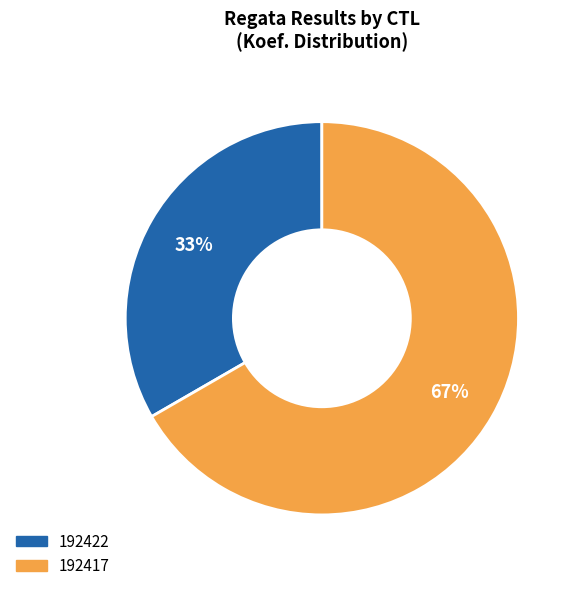

Do 192417 and 192422 together represent more than half of the pie?

Yes